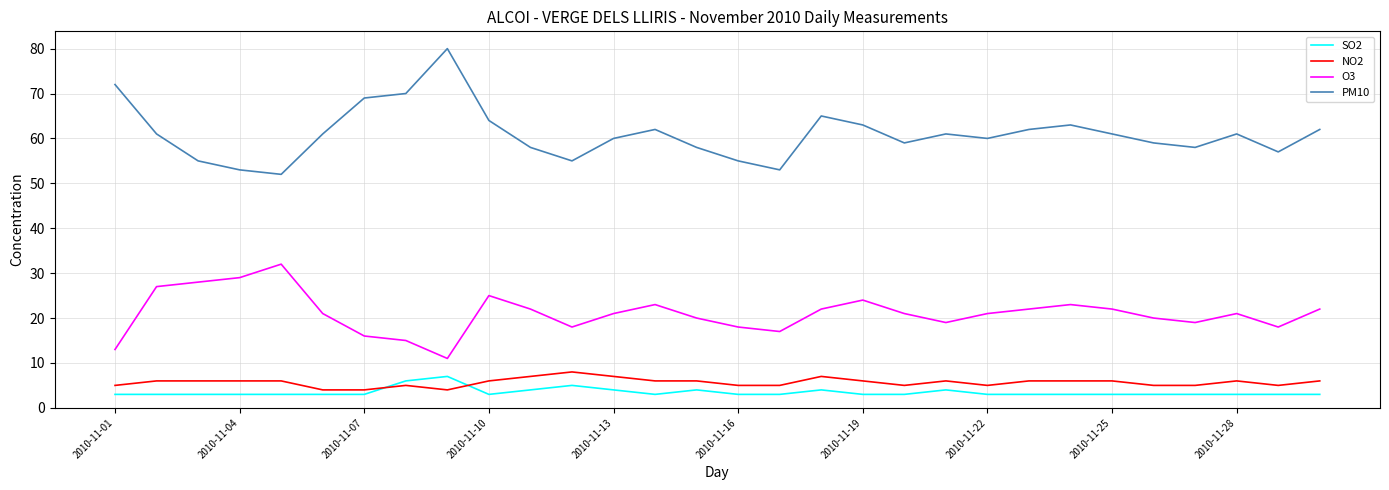

Which series has the largest range (max minus min)?

PM10